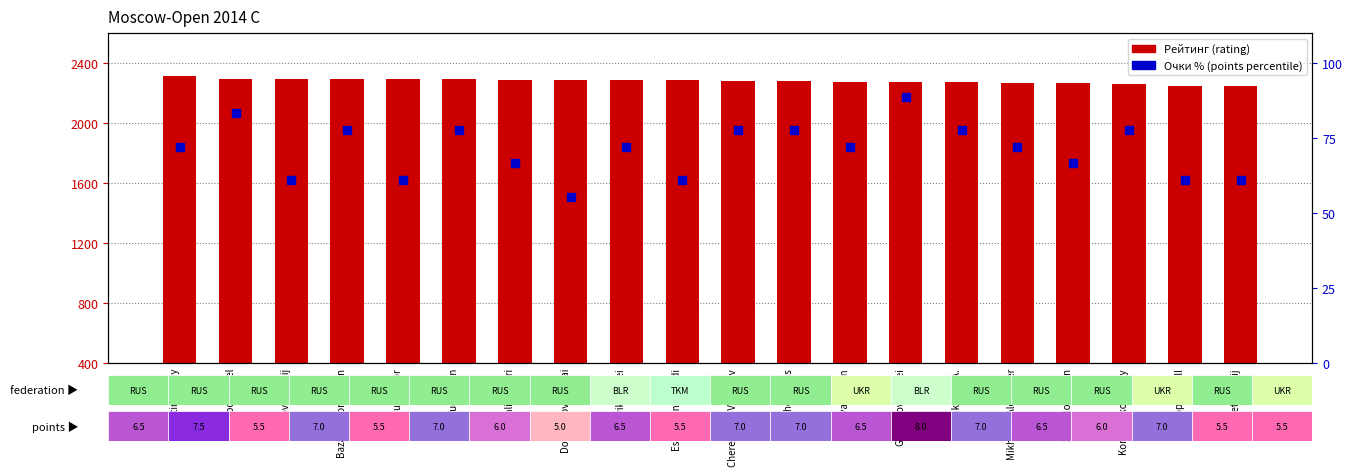

Which series has the widest spread of Y values?

Рейтинг (rating)